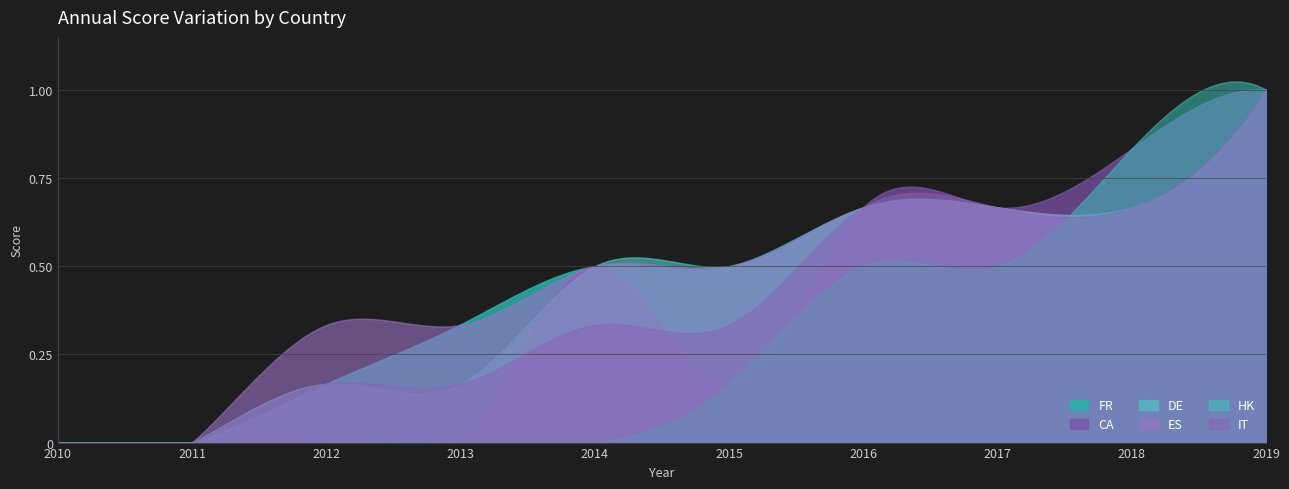

At how many categories does at least one series exceed 0?

8